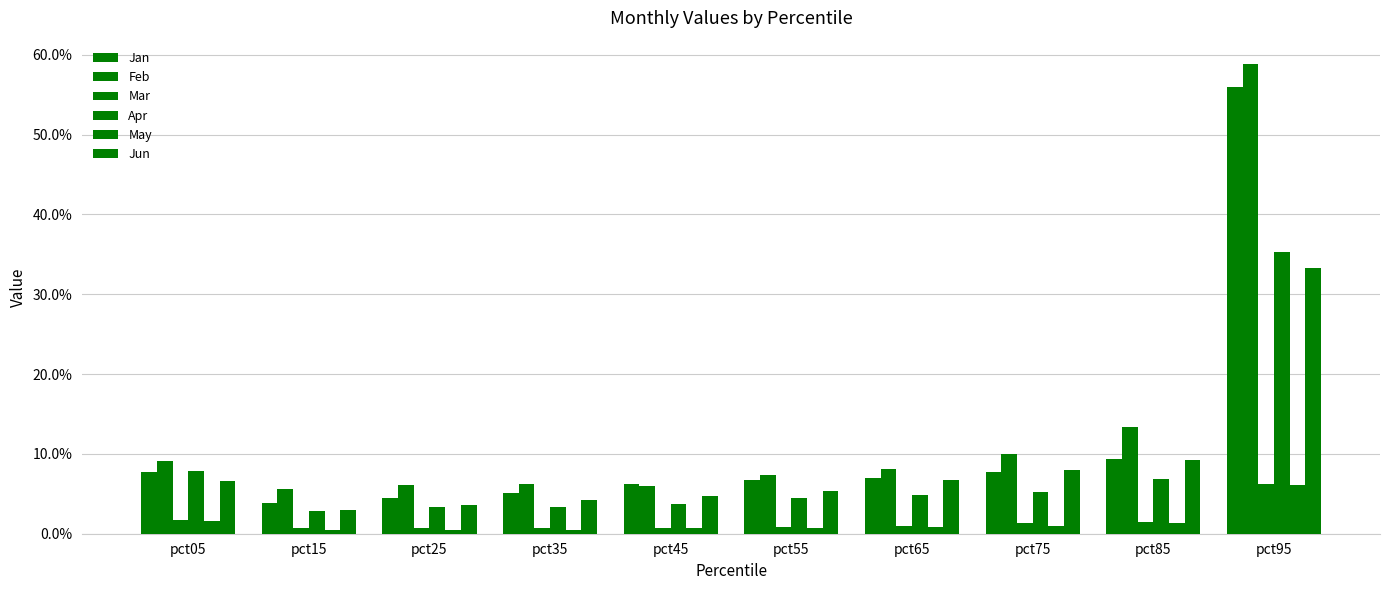

Are the bars horizontal?

No